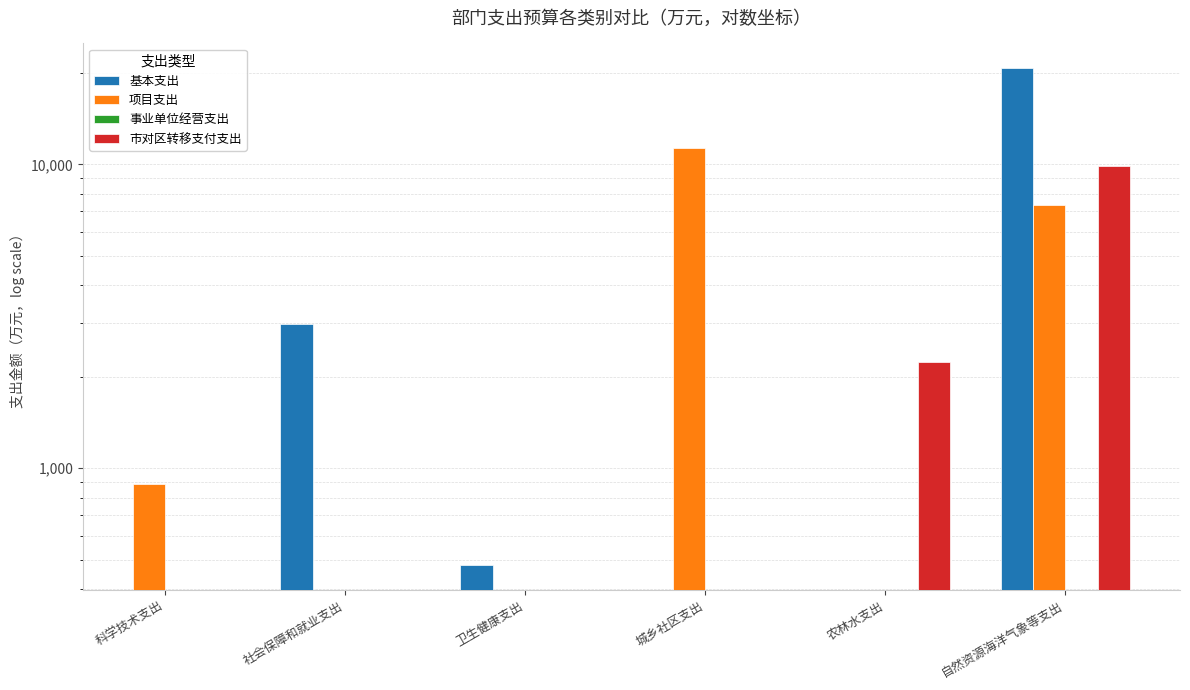

How many data points does each series have?

6